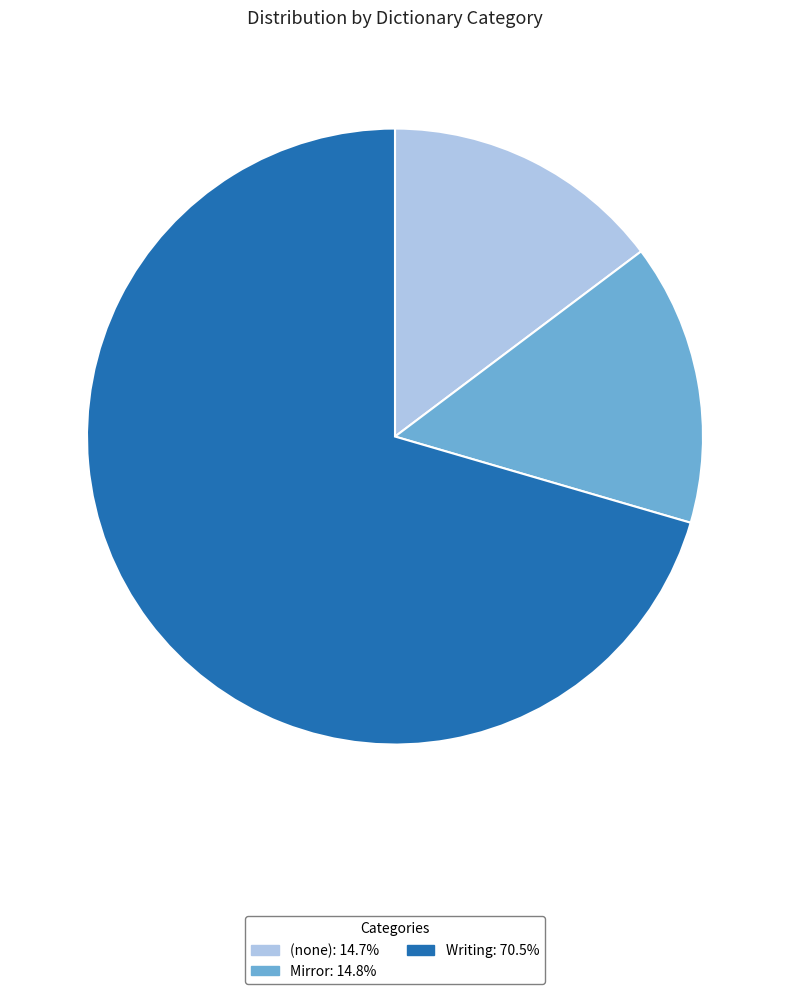

Is there any slice that represents more than half of the pie?

Yes